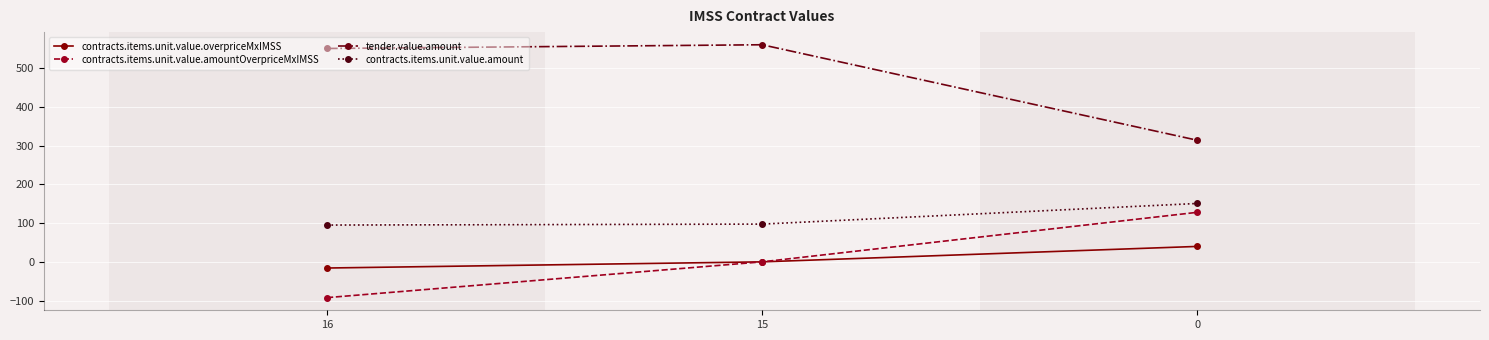

What is the value of the contracts.items.unit.value.overpriceMxIMSS point at the 1st from the left?

-15.9